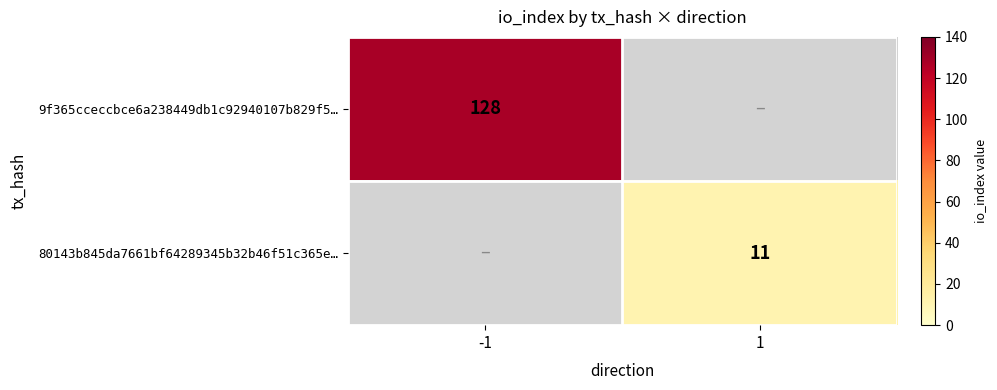

True or false: 80143b845da7661bf64289345b32b46f51c365e… has a value of 11 at 1.

True